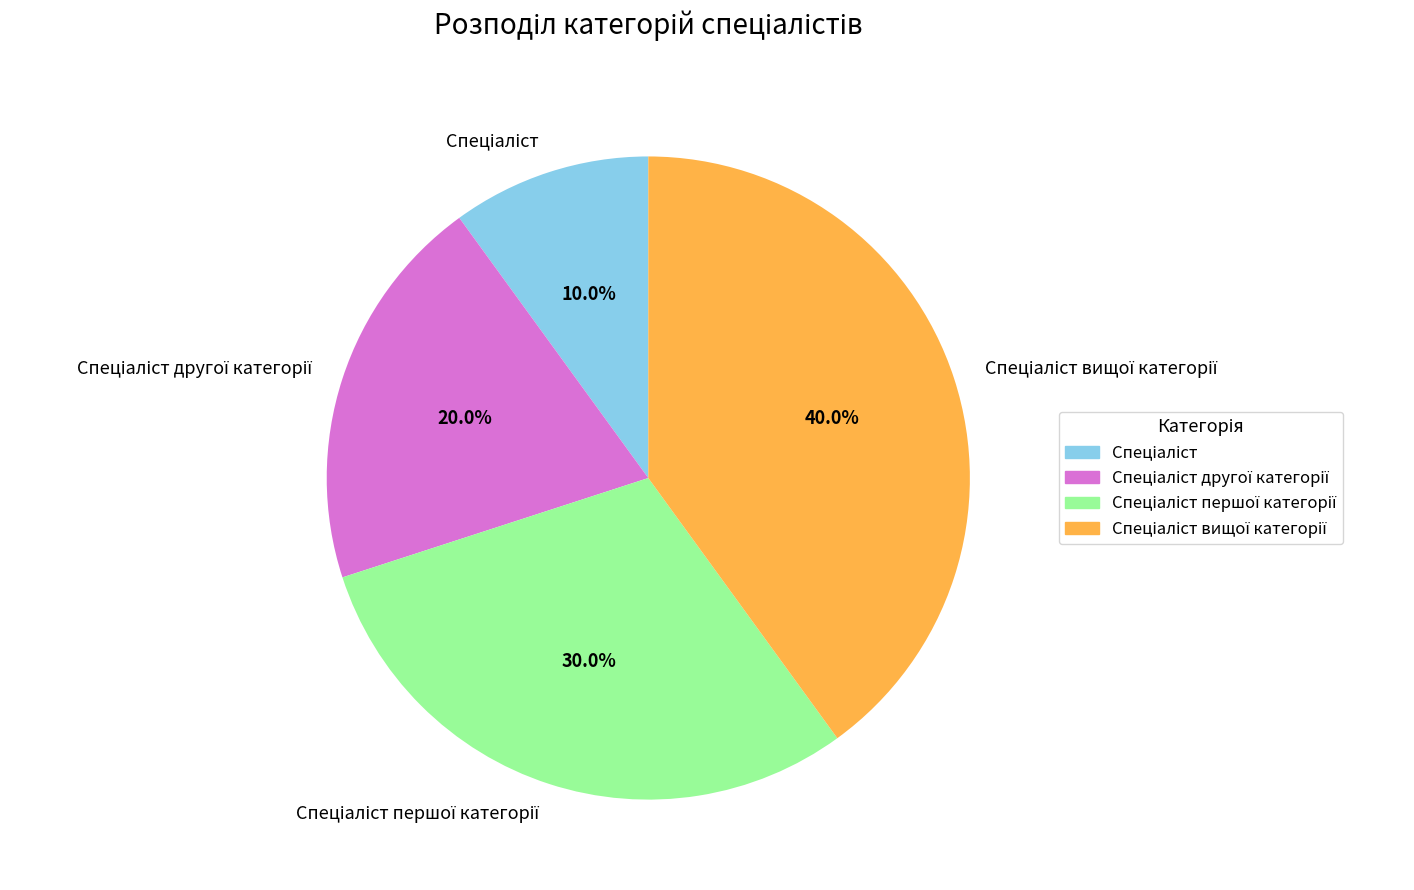

How many slices are in this pie chart?

4